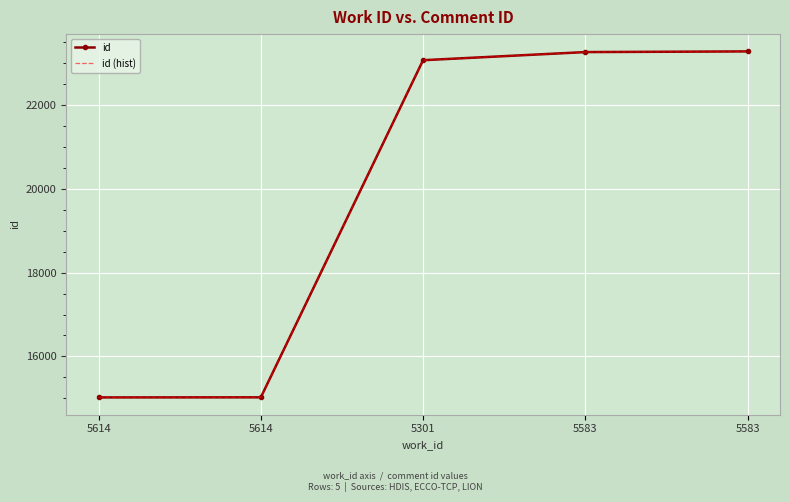

Which series has the largest total across all categories?

id